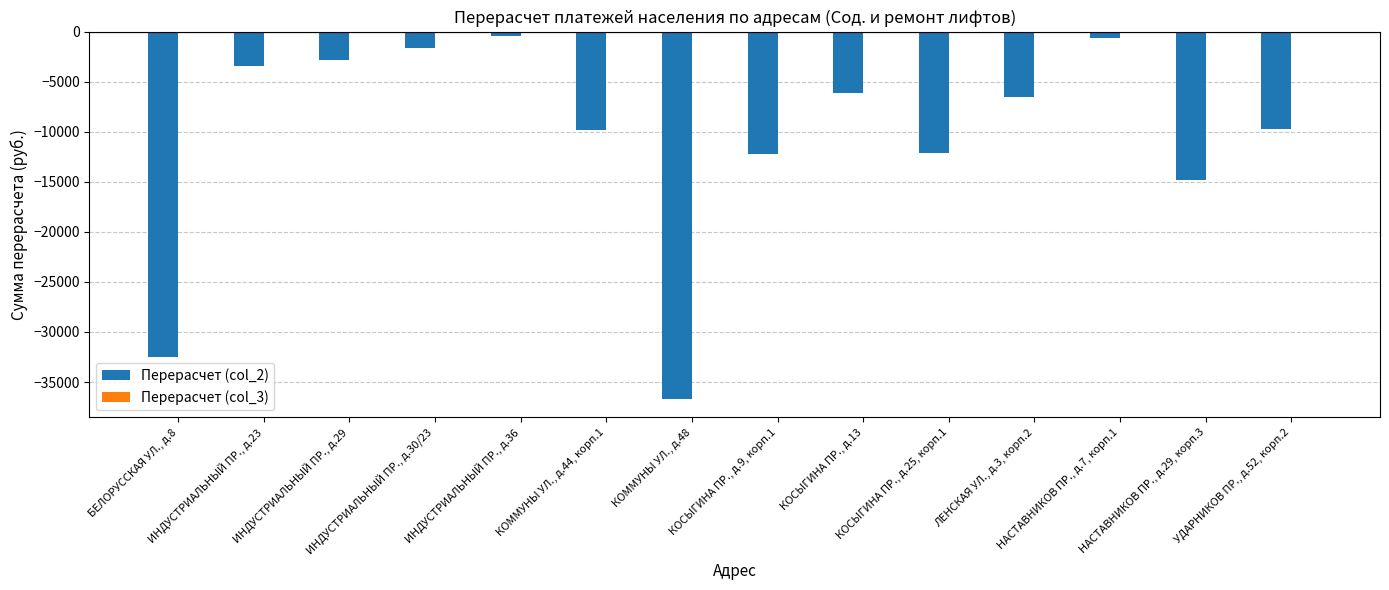

What is the minimum value shown in the chart?

-36685.4